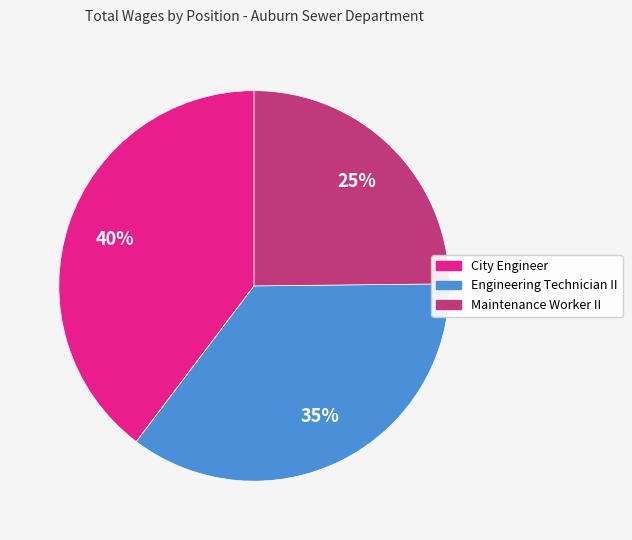

Is the sum of City Engineer and Engineering Technician II greater than half?

Yes